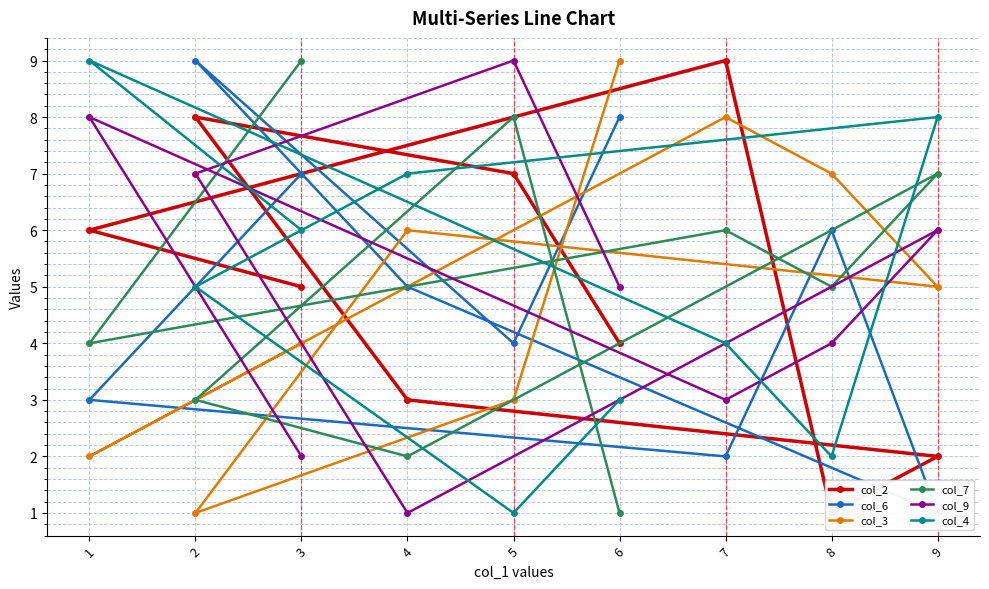

Which category has the highest value in the col_9 series?

5